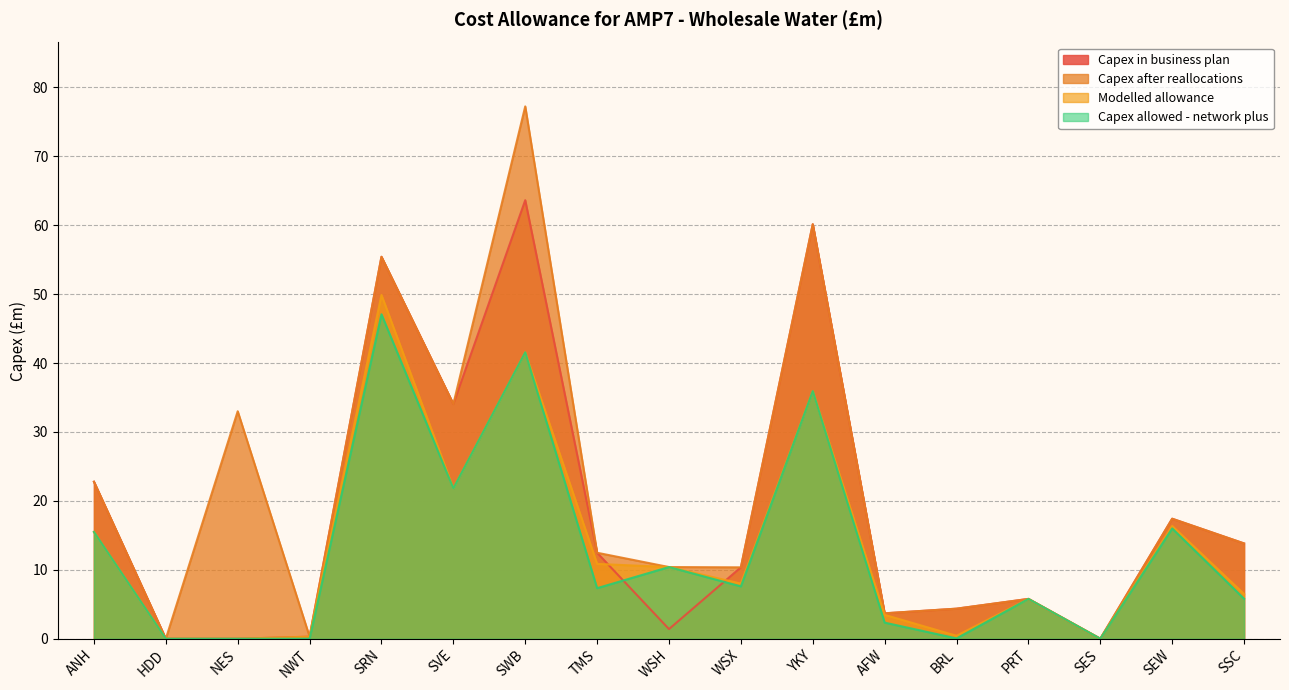

How many lines are shown in the chart?

4